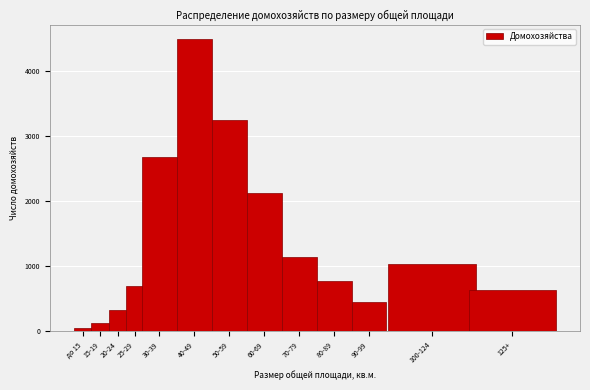

Reading right to left, list all the values displayed in this chart.

639	1034	456	771	1137	2135	3259	4493	2685	697	321	130	49